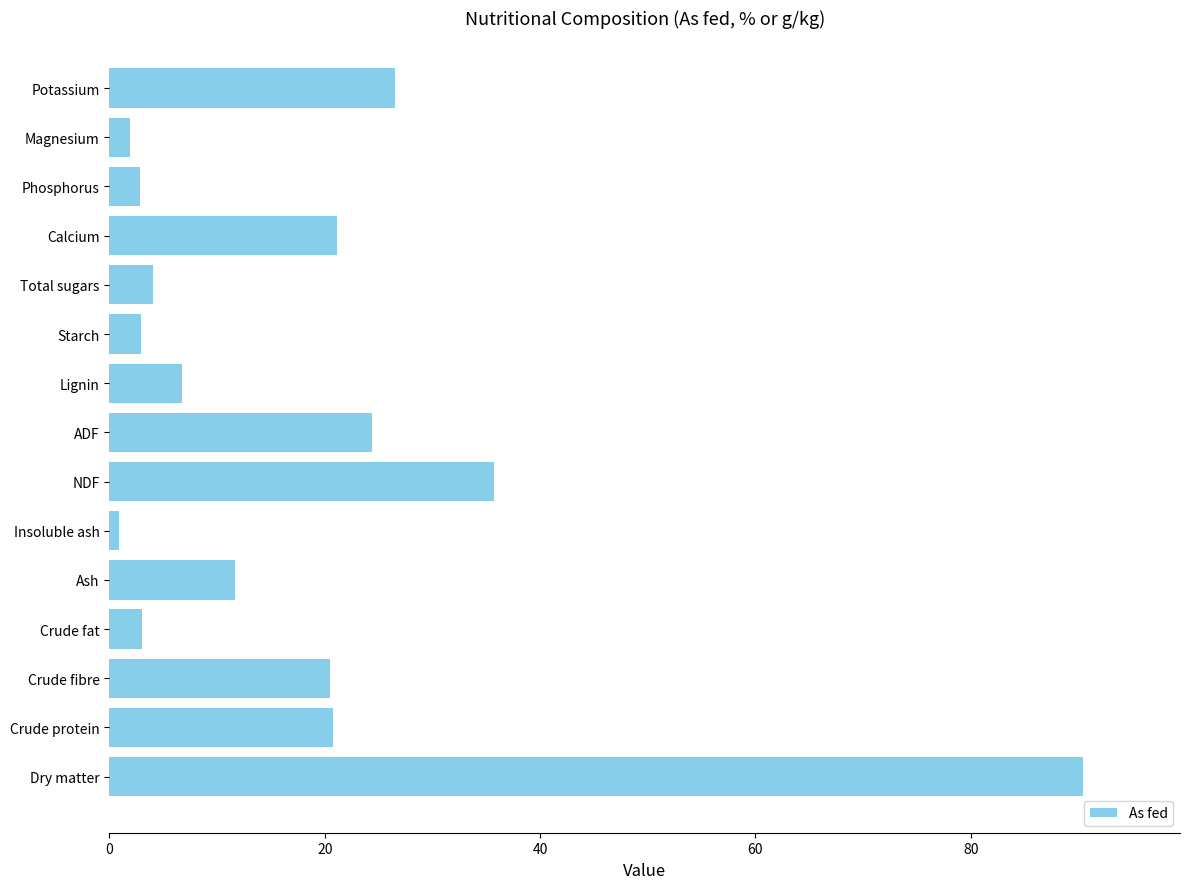

What is the average value?

18.2